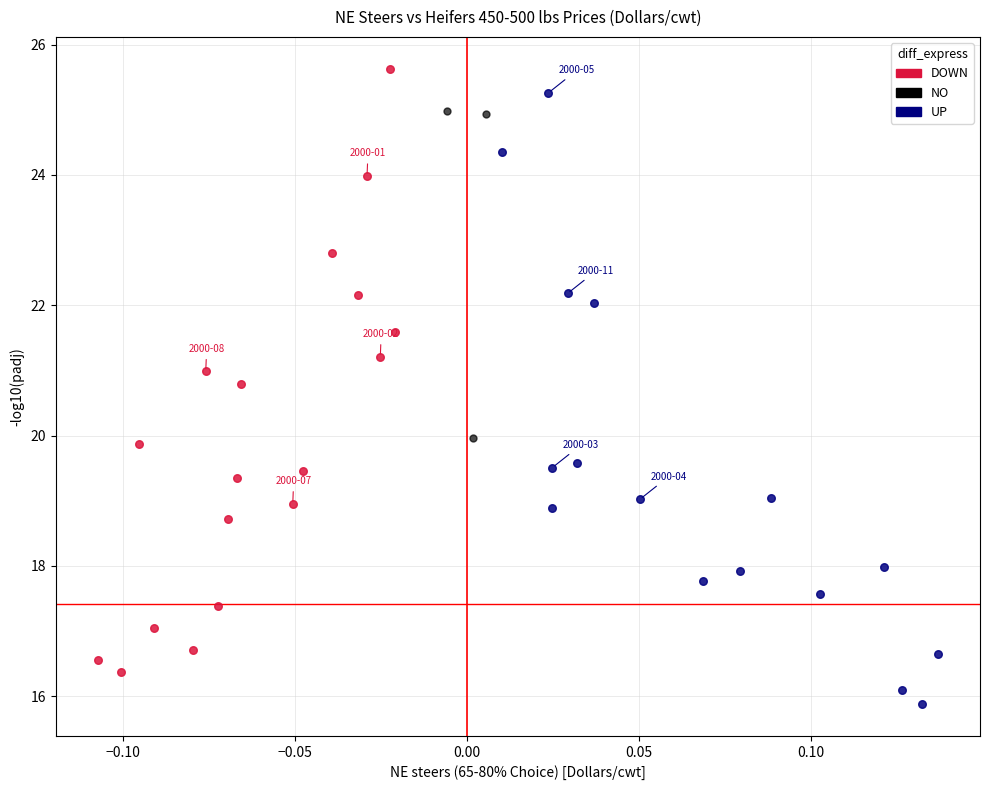

Which series contains the lowest Y value?

UP